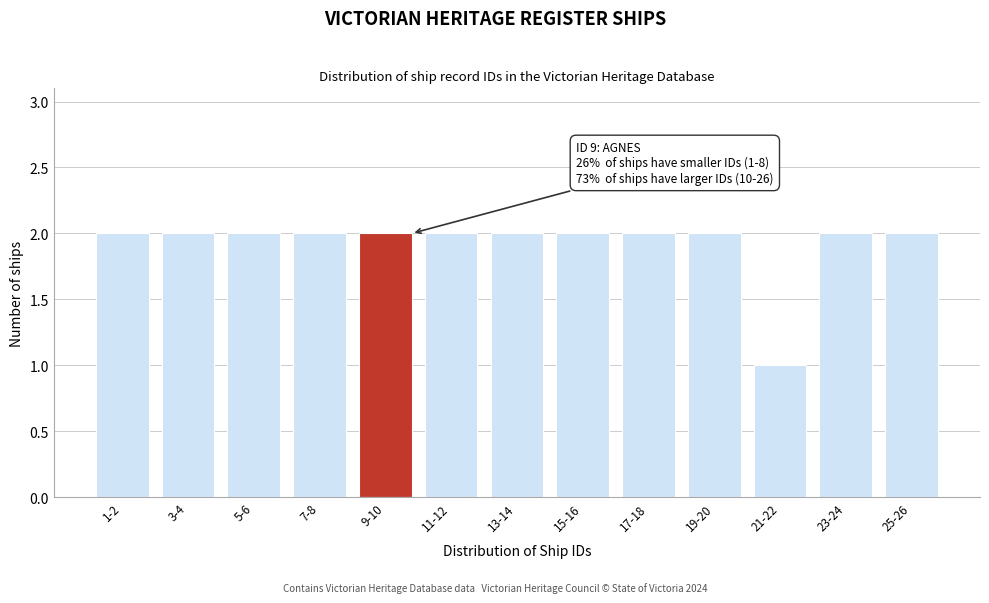

Reading right to left, extract all data points from this chart.

2	2	1	2	2	2	2	2	2	2	2	2	2